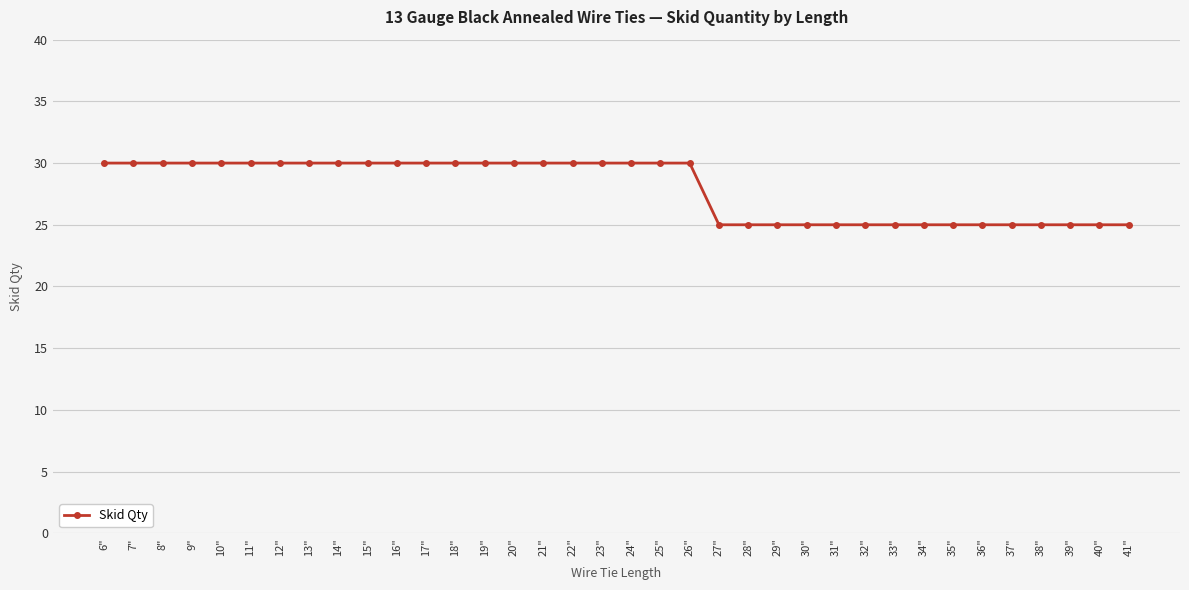

What is the sum of all values?

1005